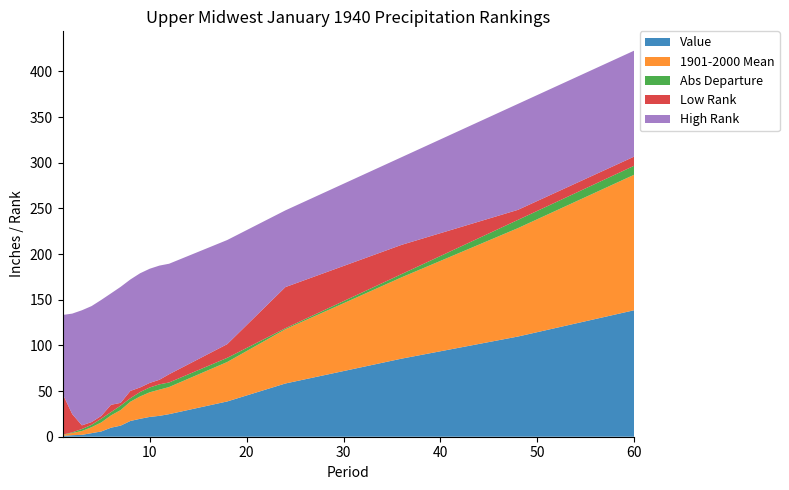

Reading left to right, extract all data points from this chart.

Value: 0.9	1.7	2.1	3.9	5.8	9.9	12.1	17.2	19.6	21.7	22.9	24.7	38.6	58.3	85.5	109.7	138.5
1901-2000 Mean: 1.1	2.4	4.2	6.5	9.9	13.5	17.1	21.1	24.5	27.0	28.7	29.7	43.2	59.4	89.0	118.7	148.3
Departure: -0.2	-0.7	-2.2	-2.6	-4.2	-3.6	-4.9	-3.8	-4.8	-5.3	-5.8	-5.0	-4.5	-1.1	-3.5	-9.0	-9.9
Low Rank: 45.0	20.0	4.0	3.0	3.0	8.0	3.0	8.0	5.0	5.0	5.0	9.0	15.0	45.0	32.0	11.0	10.0
High Rank: 86.0	110.0	126.0	127.0	127.0	122.0	127.0	122.0	125.0	125.0	125.0	121.0	114.0	84.0	96.0	116.0	116.0